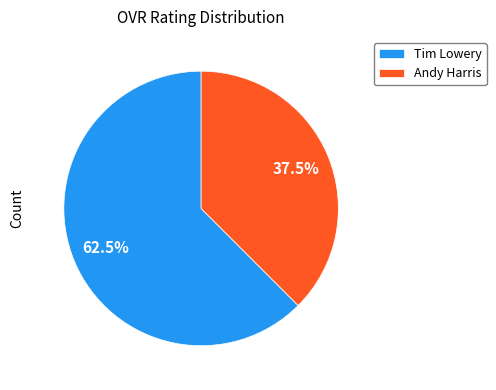

What is the majority slice?

Tim Lowery